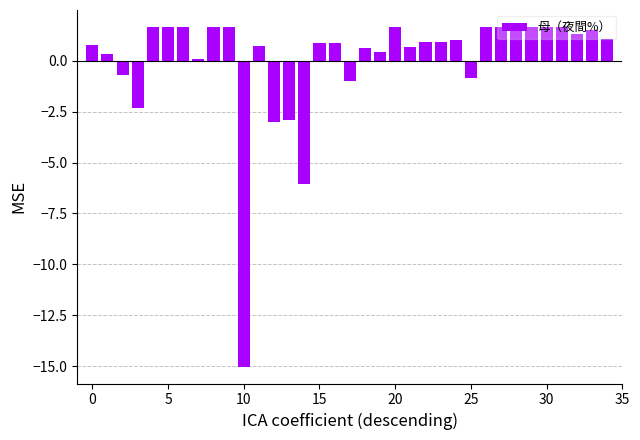

What is the difference between the second highest and second lowest values?

7.7